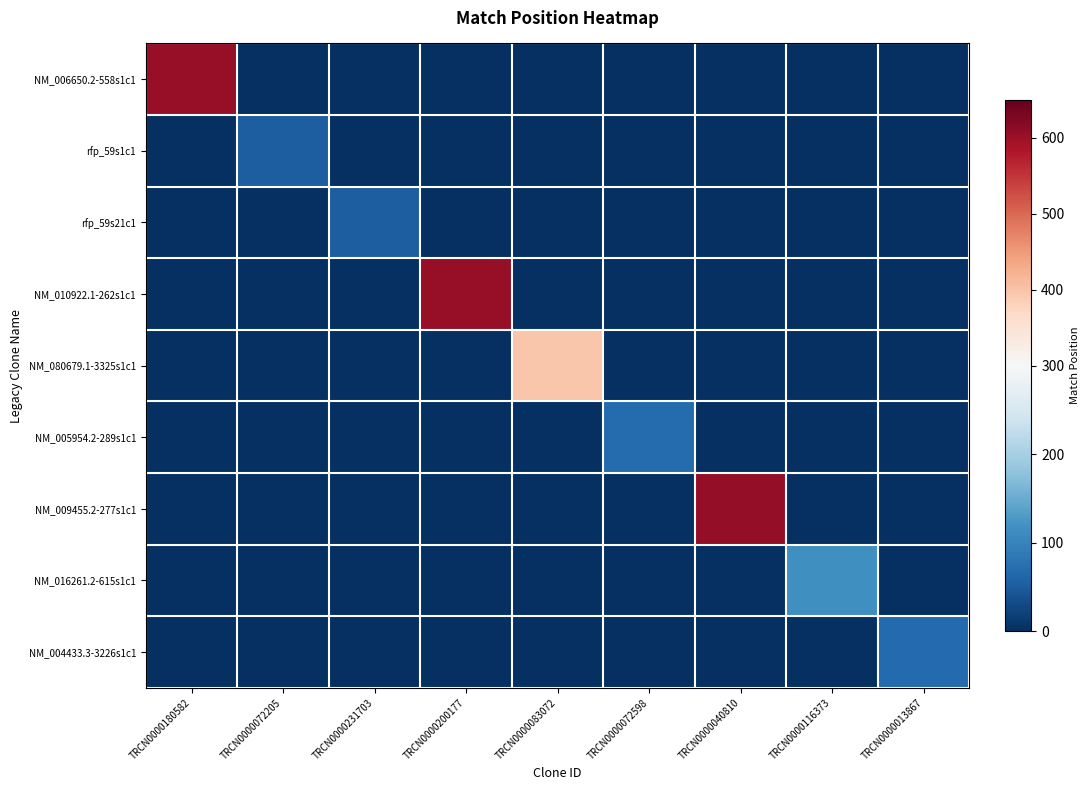

Rank the series at TRCN0000116373 from highest to lowest value.

NM_016261.2-615s1c1, NM_006650.2-558s1c1, rfp_59s1c1, rfp_59s21c1, NM_010922.1-262s1c1, NM_080679.1-3325s1c1, NM_005954.2-289s1c1, NM_009455.2-277s1c1, NM_004433.3-3226s1c1